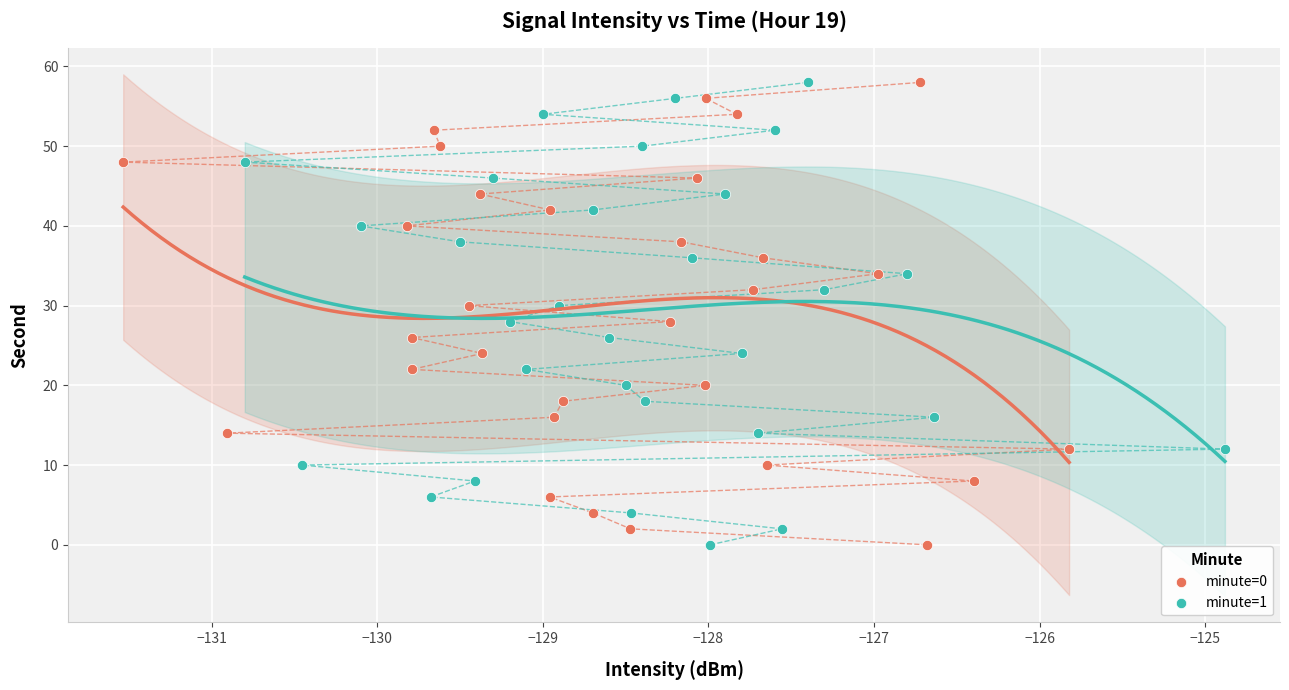

What are all the series names shown in the legend?

minute=0, minute=1